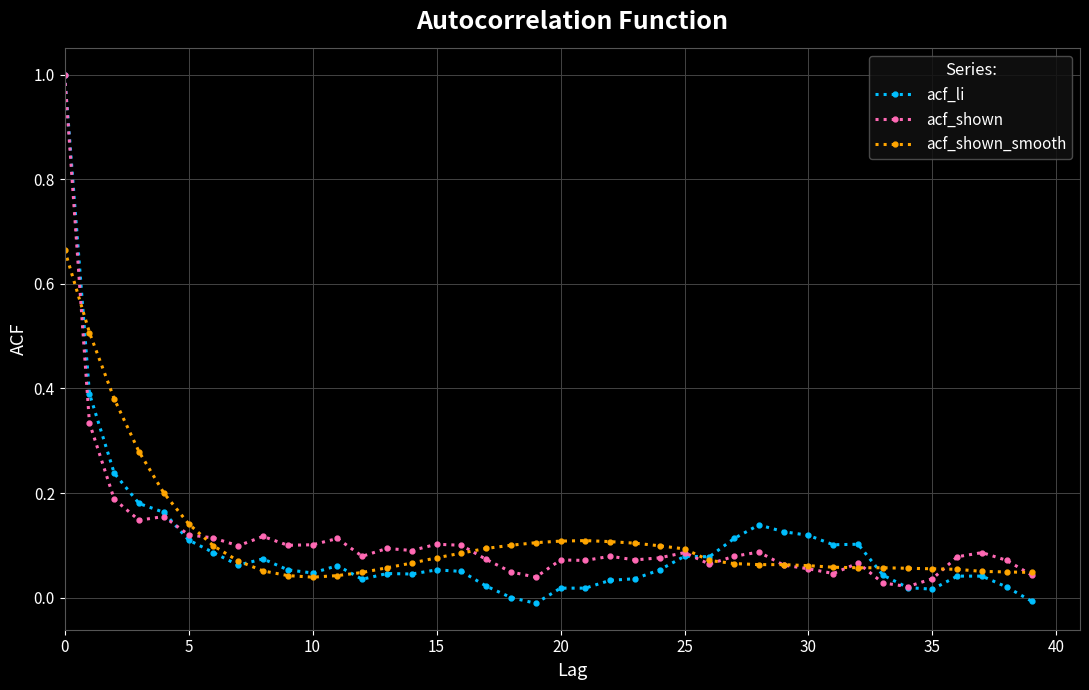

Which series has the widest spread of values?

acf_li